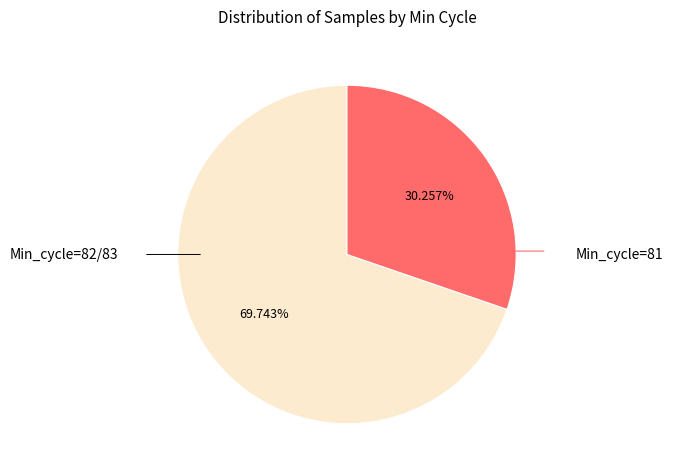

Is there a majority slice in this chart?

Yes